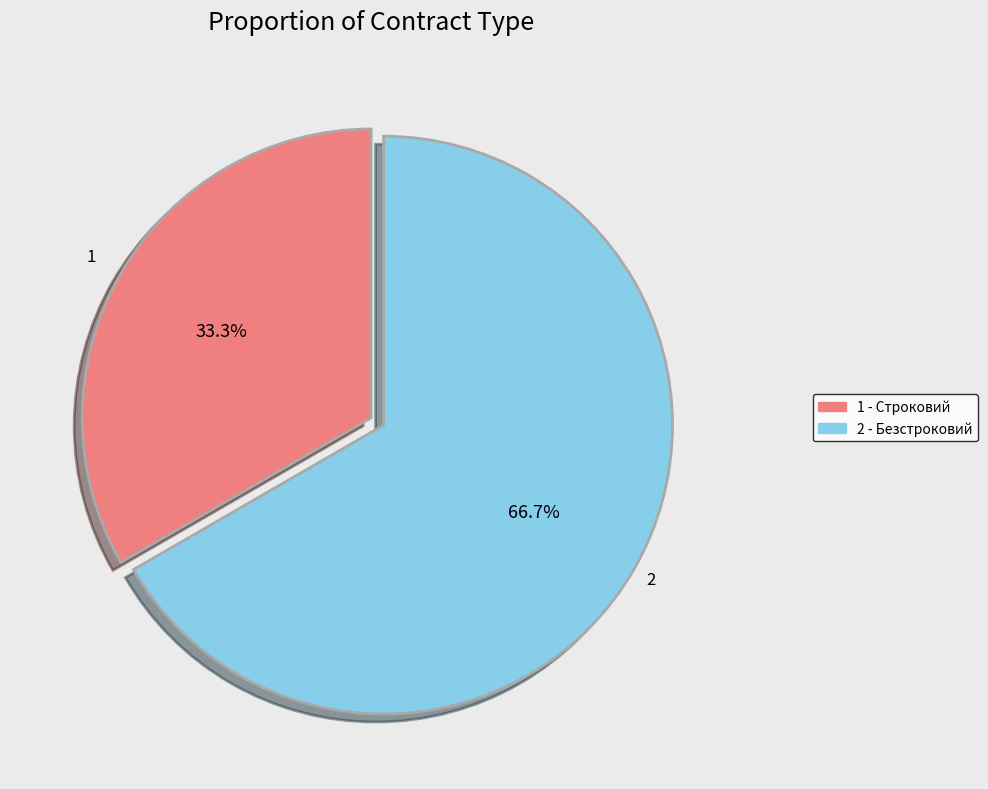

How many slices are in this pie chart?

2